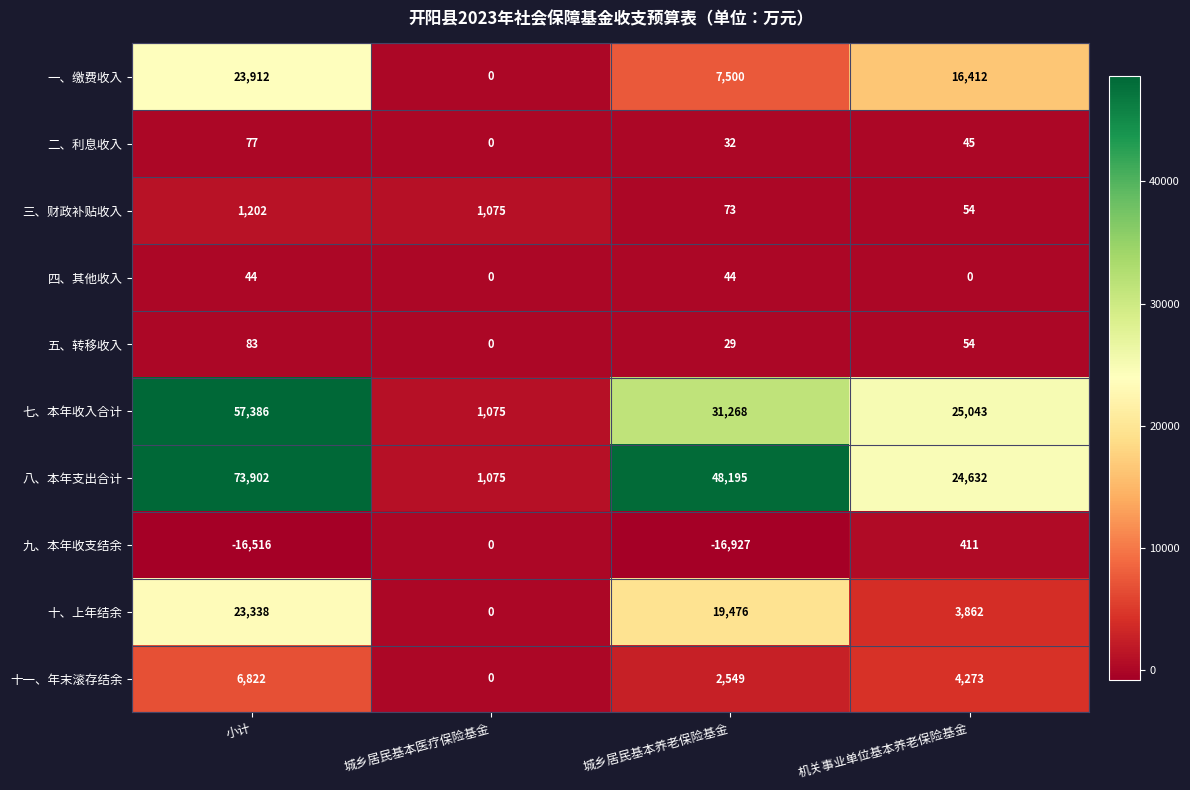

What is the maximum value shown in the chart?

73902